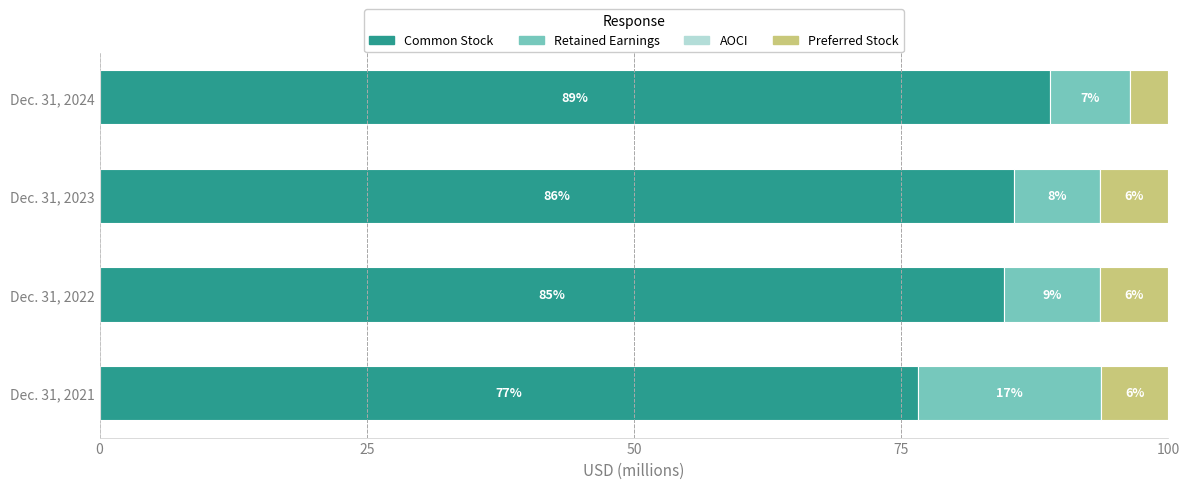

How many bars are there in total?

16